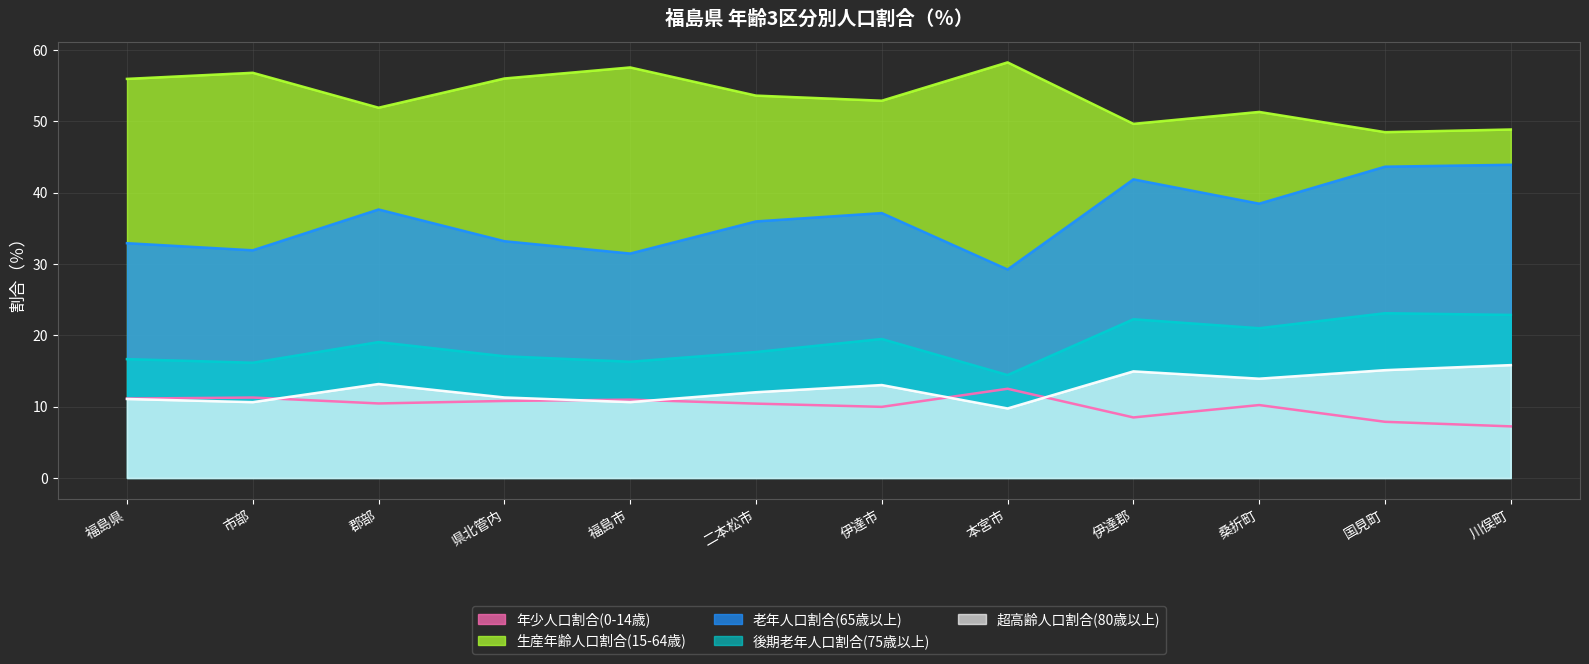

Which series changed the most between 福島県 and 桑折町?

老年人口割合(65歳以上)